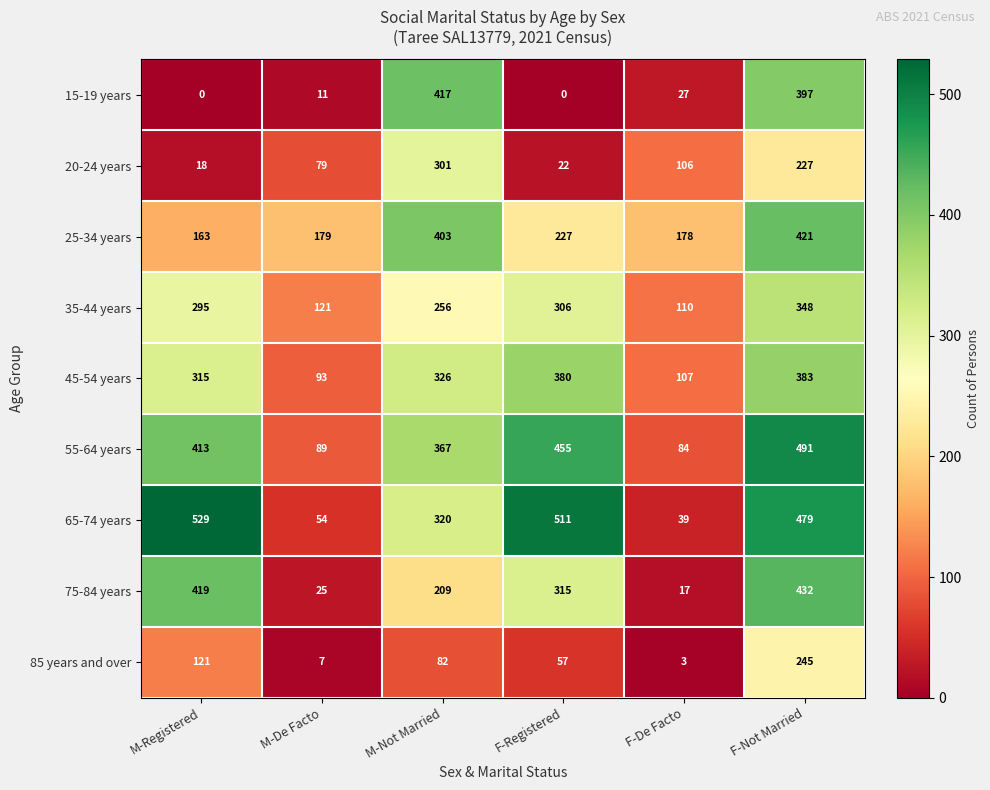

List the series in order of their peak value, highest first.

65-74 years, 55-64 years, 75-84 years, 25-34 years, 15-19 years, 45-54 years, 35-44 years, 20-24 years, 85 years and over